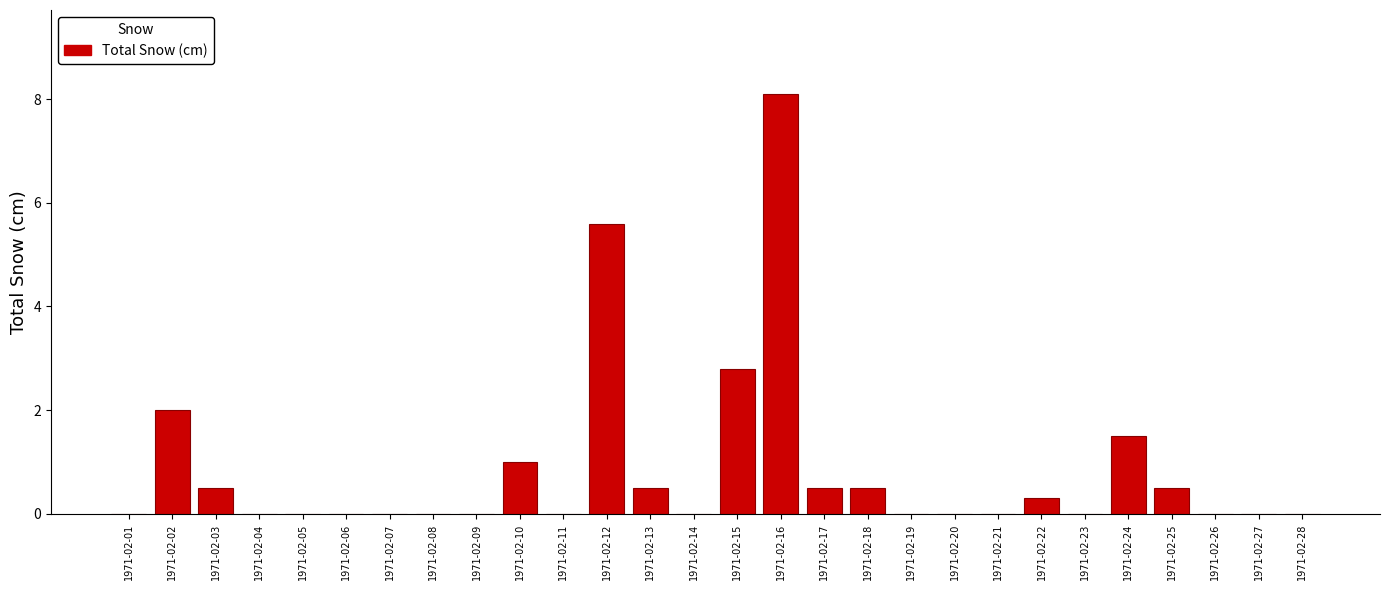

Reading right to left, what are all the values shown in this chart?

1971-02-28=0.0	1971-02-27=0.0	1971-02-26=0.0	1971-02-25=0.5	1971-02-24=1.5	1971-02-23=0.0	1971-02-22=0.3	1971-02-21=0.0	1971-02-20=0.0	1971-02-19=0.0	1971-02-18=0.5	1971-02-17=0.5	1971-02-16=8.1	1971-02-15=2.8	1971-02-14=0.0	1971-02-13=0.5	1971-02-12=5.6	1971-02-11=0.0	1971-02-10=1.0	1971-02-09=0.0	1971-02-08=0.0	1971-02-07=0.0	1971-02-06=0.0	1971-02-05=0.0	1971-02-04=0.0	1971-02-03=0.5	1971-02-02=2.0	1971-02-01=0.0